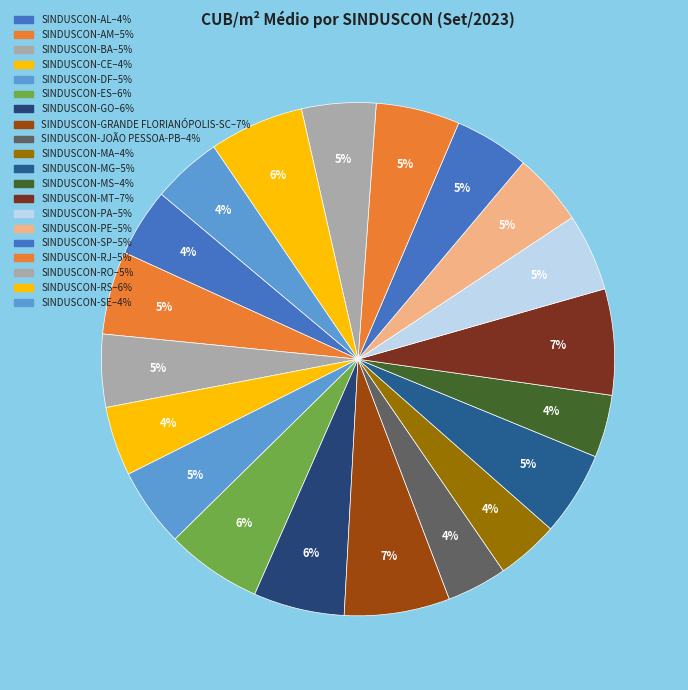

To the nearest percent, what portion does SINDUSCON-AM represent?

5%